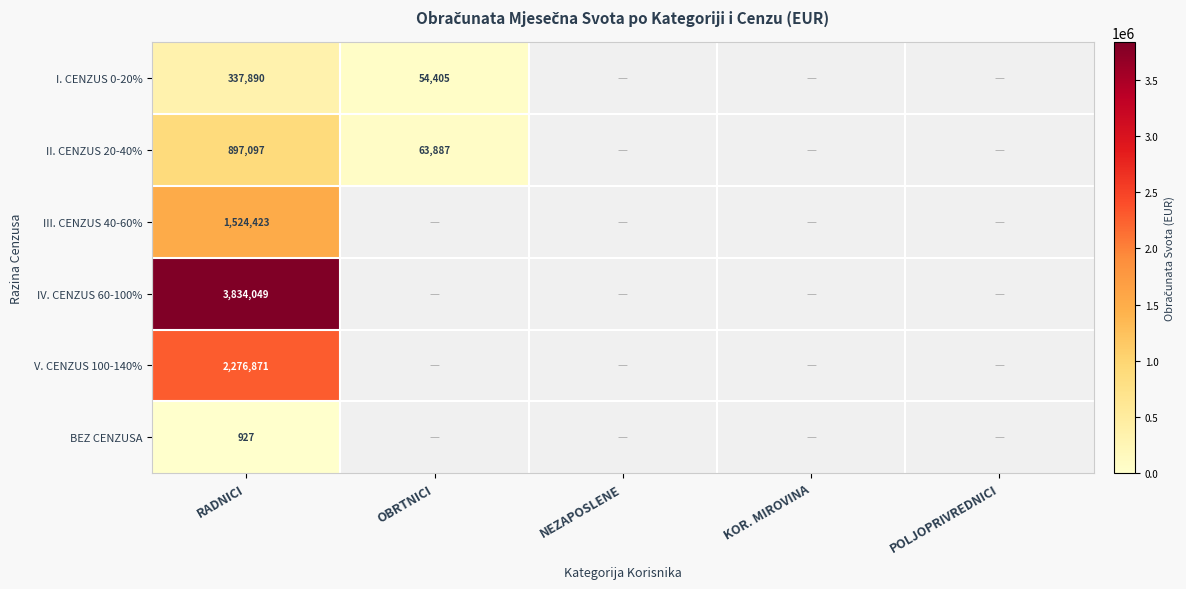

True or false: IV. CENZUS 60-100% has a value of 6310286.0 at RADNICI.

False